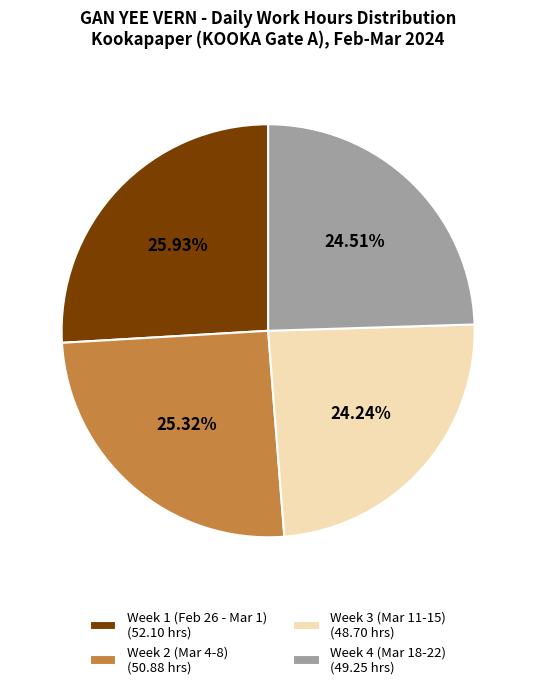

To the nearest percent, what is the difference between the largest and smallest slice percentages?

2%